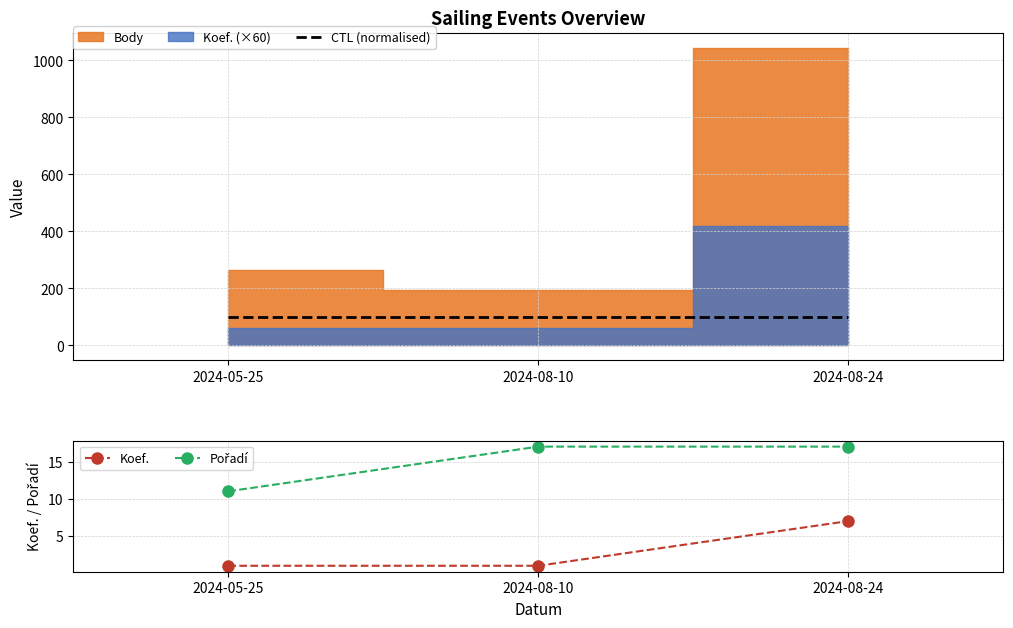

What is the spread (max minus min) of values at 2024-05-25?

99.8